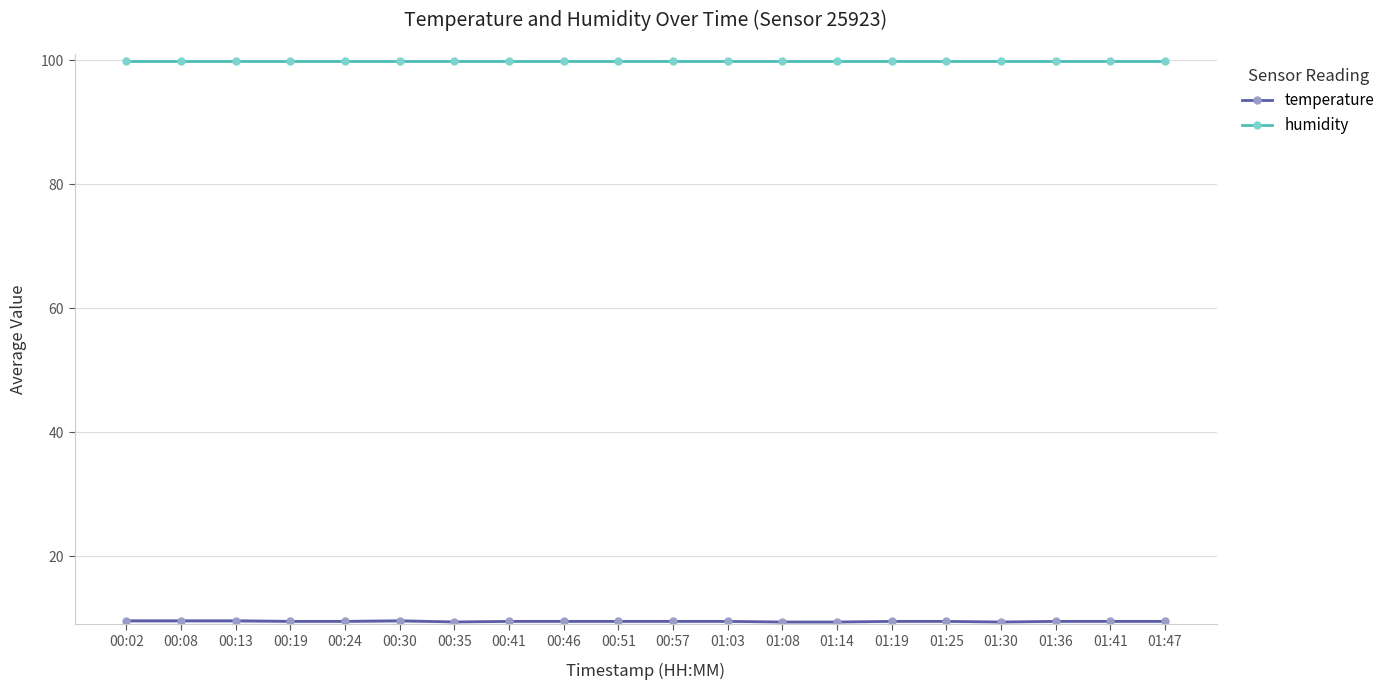

Does the chart display data point markers on the line(s)?

Yes